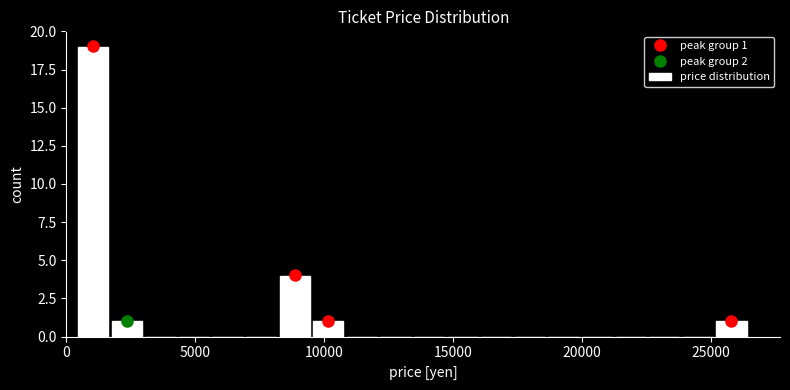

Around what value on the x-axis is the tallest bar? Give the approximate position of its centre, as read against the axis.

1000